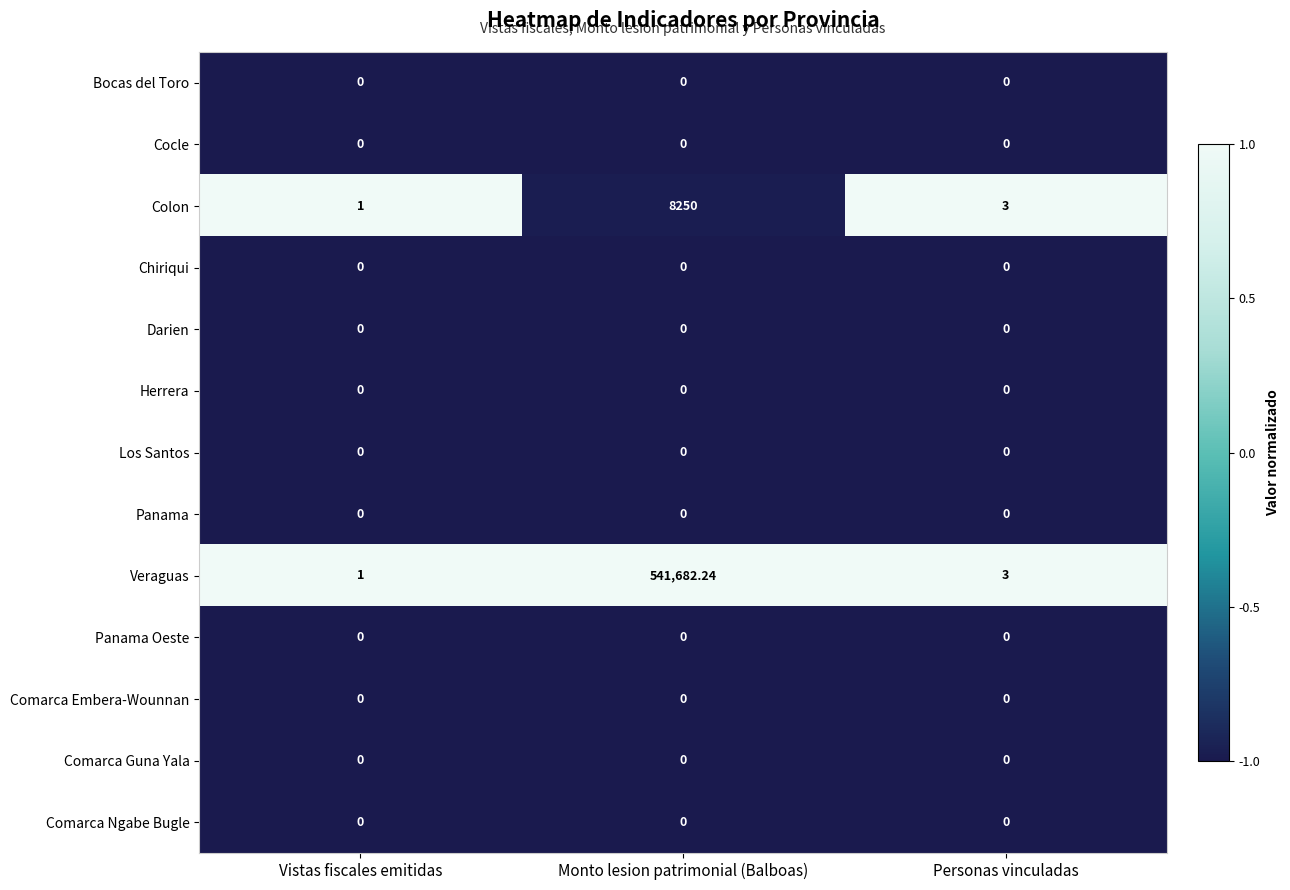

At which category does the chart reach its peak across all series?

Monto lesion patrimonial (Balboas)